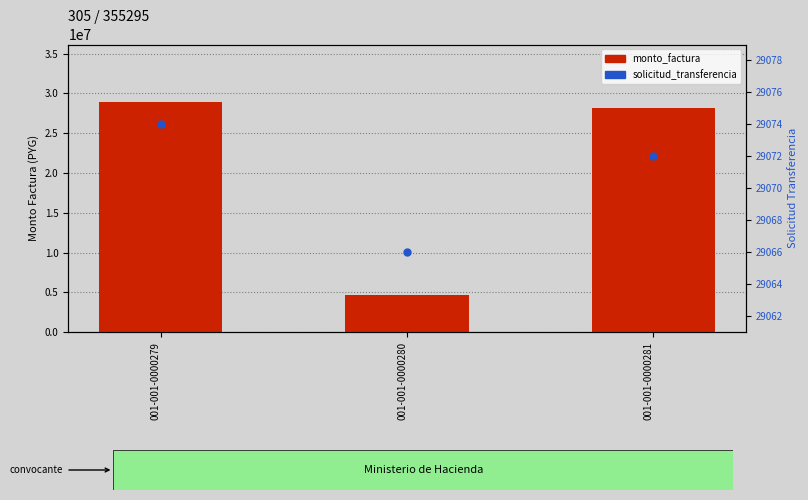

Which series reaches the minimum Y coordinate?

solicitud_transferencia